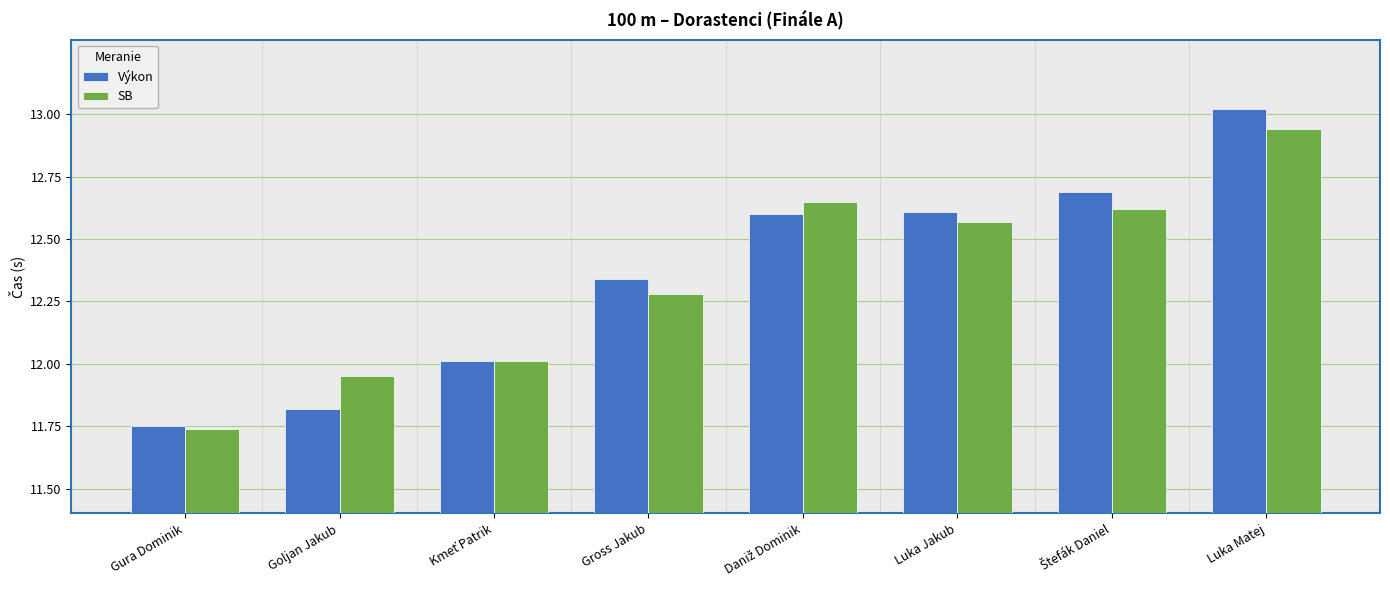

Which series has the widest spread of values?

Výkon